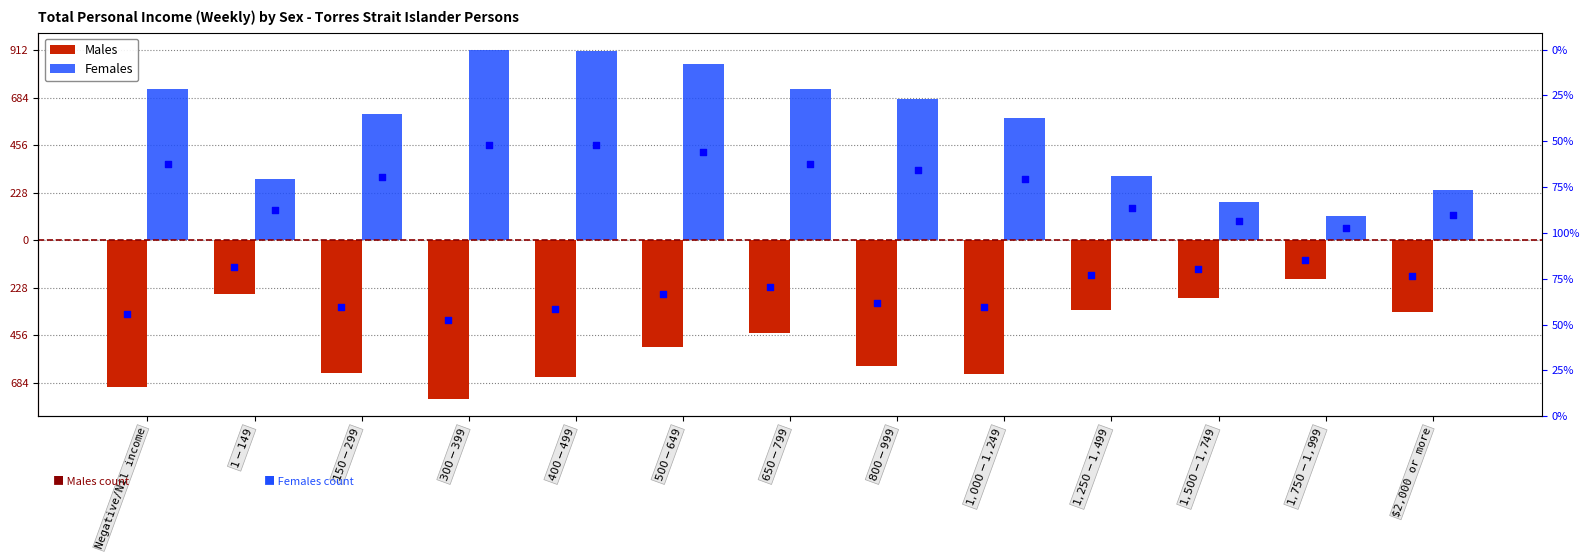

Which series has the largest total across all categories?

Females